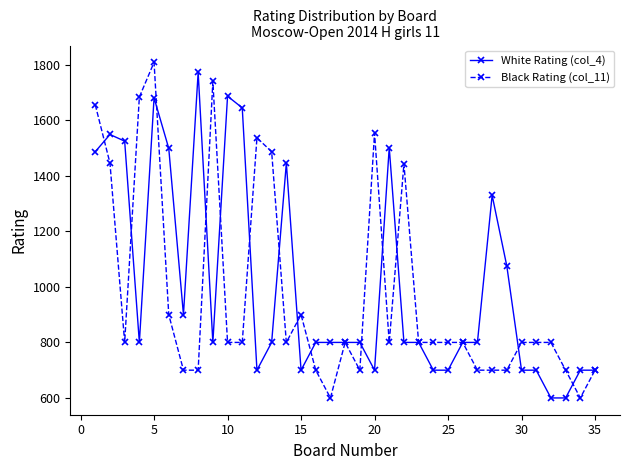

What is the average value of the Black Rating (col_11) series?

973